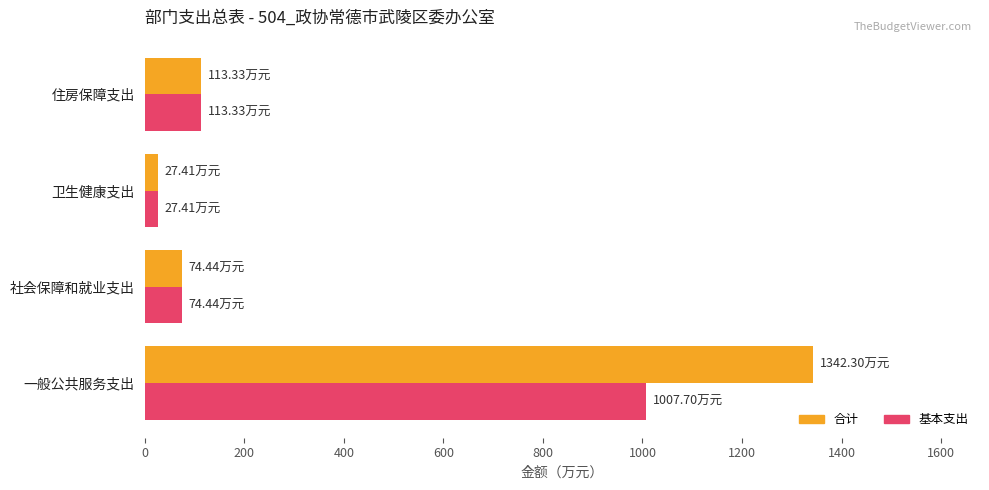

What is the sum of all 基本支出 values?

1222.9